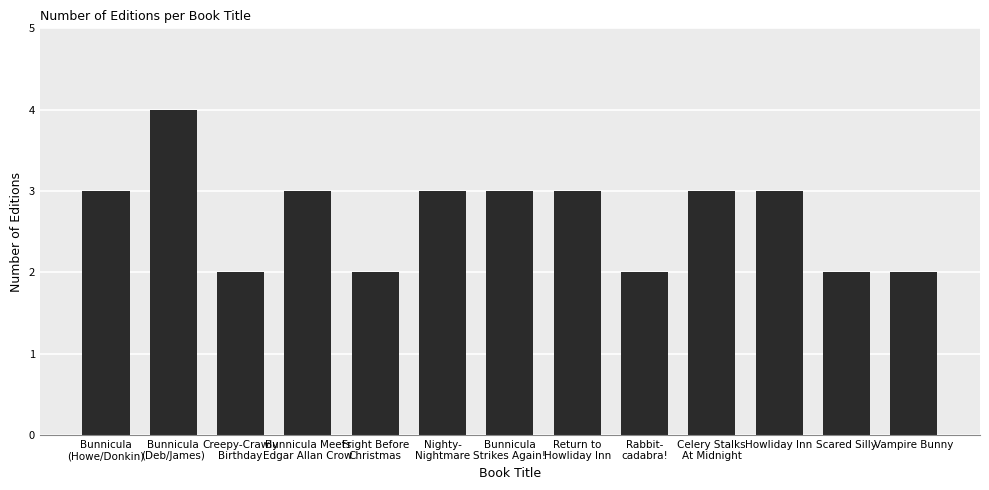

What position from the right is Howliday Inn?

3